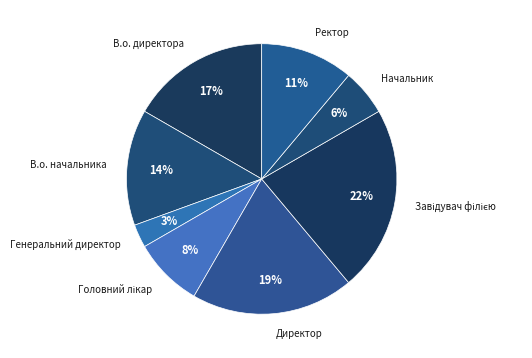

To the nearest percent, what is the combined percentage of Директор and В.о. начальника?

33%